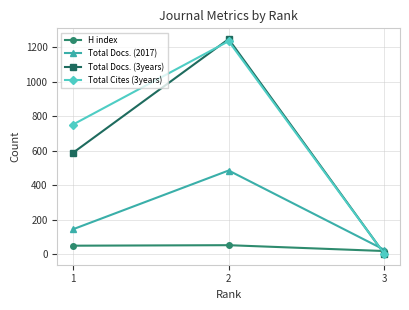

What is the spread (max minus min) of values at 2?

1195